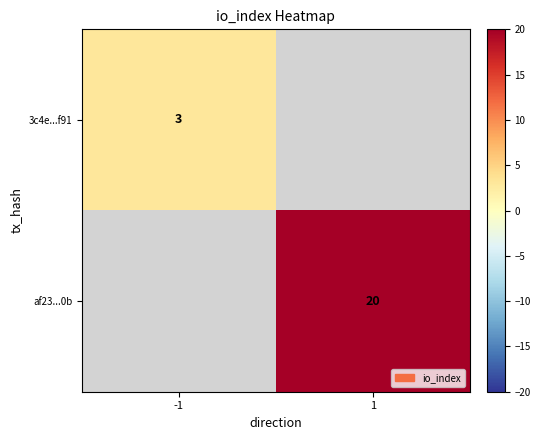

The value of af23...0b at 1 is 12. True or false?

False